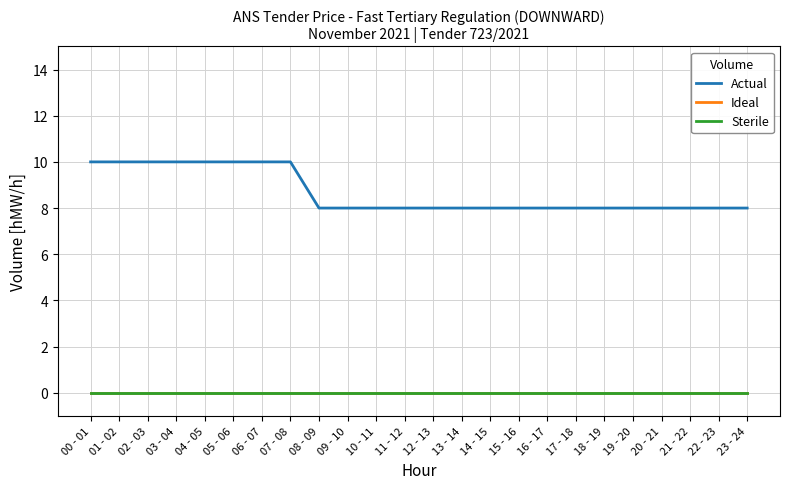

What position from the left is 21 - 22?

22